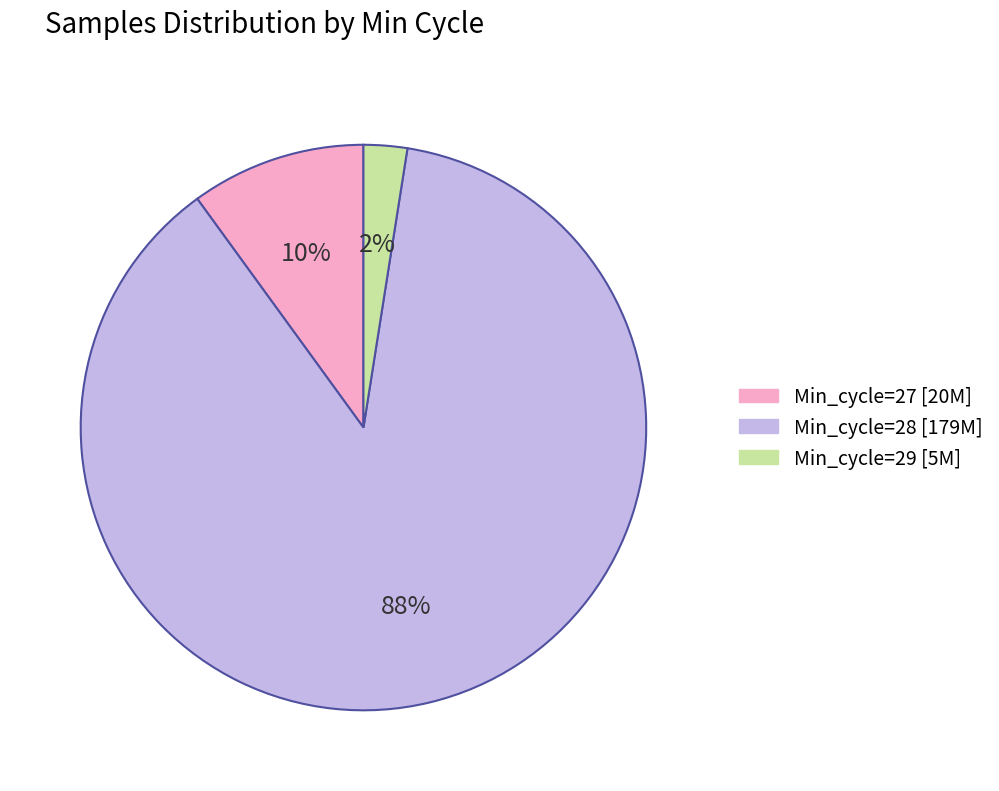

Count the number of slices in the pie.

3